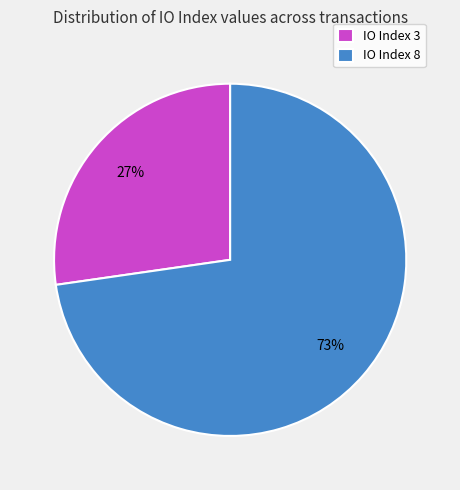

To the nearest percent, what is the average slice percentage?

50%